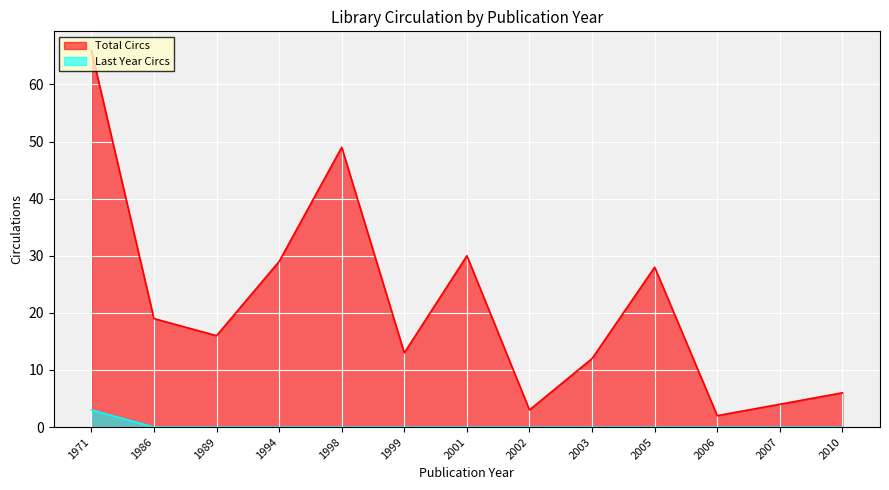

Reading right to left, transcribe all the data shown in this chart.

Total Circs: 2010=6	2007=4	2006=2	2005=28	2003=12	2002=3	2001=30	1999=13	1998=49	1994=29	1989=16	1986=19	1971=66
Last Year Circs: 2010=0	2007=0	2006=0	2005=0	2003=0	2002=0	2001=0	1999=0	1998=0	1994=0	1989=0	1986=0	1971=3